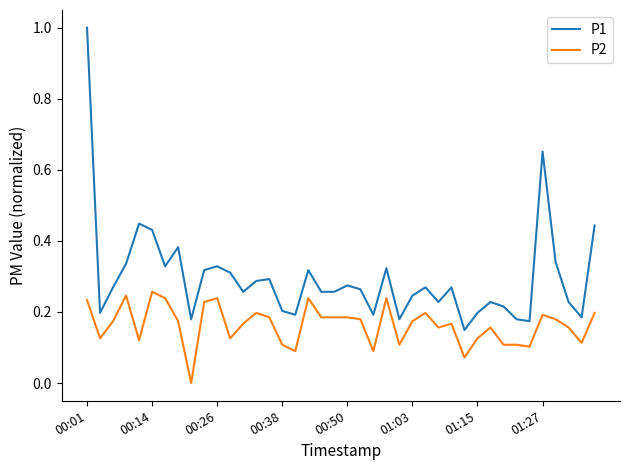

Which series has the largest total across all categories?

P1